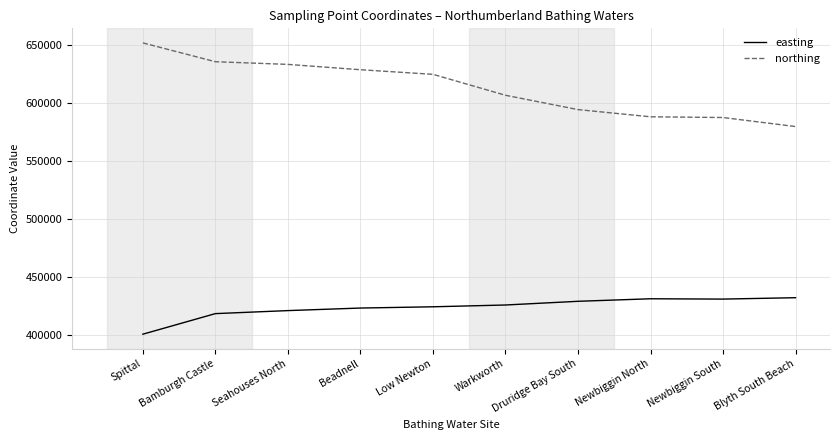

What is the difference between the northing values at Low Newton and Bamburgh Castle?

10850